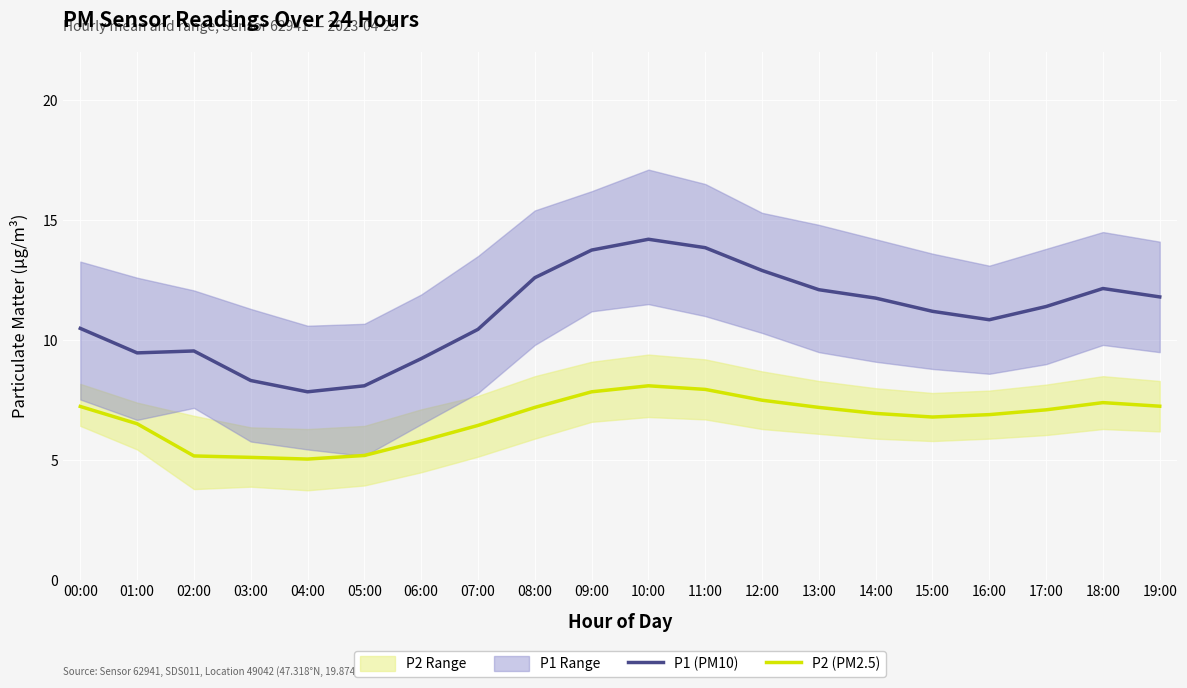

Which series has the widest spread of values?

P1 (PM10)